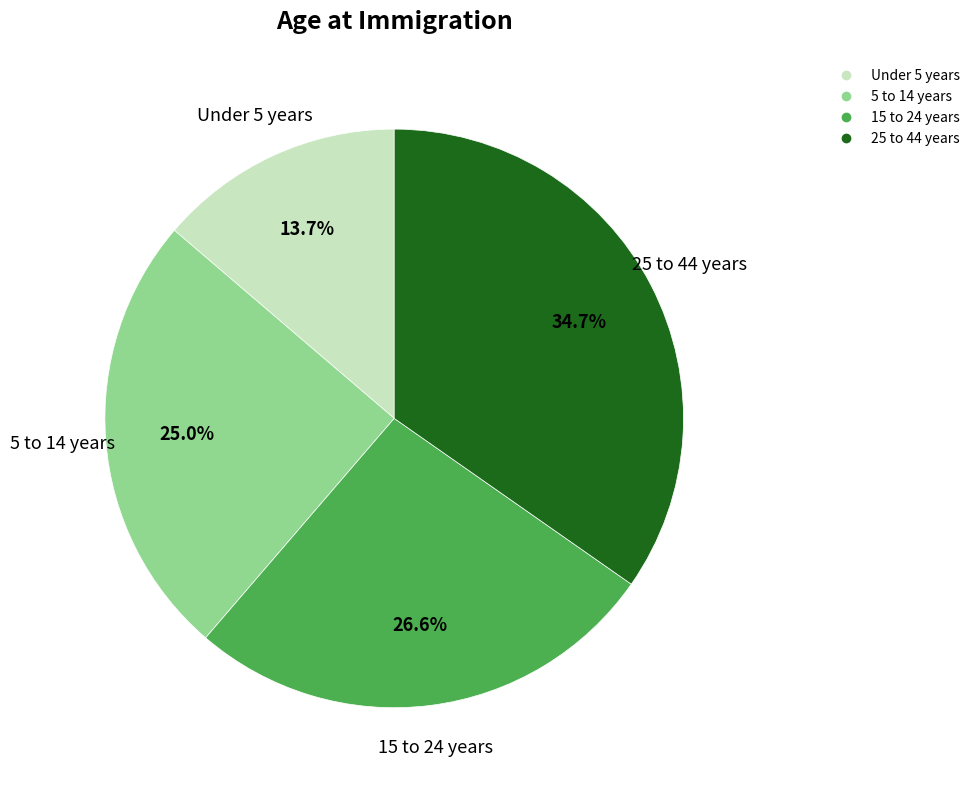

Between 15 to 24 years and 5 to 14 years, which is larger?

15 to 24 years